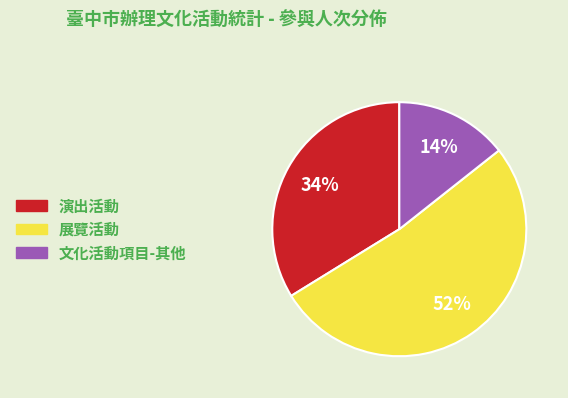

Which slice is the smallest?

文化活動項目-其他